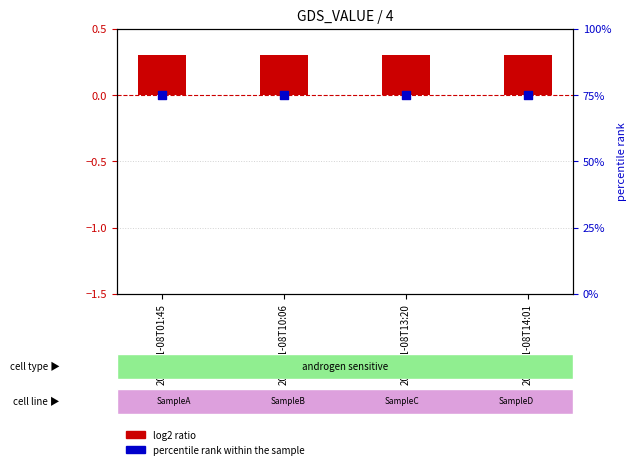

Which series has the widest spread of Y values?

log2 ratio